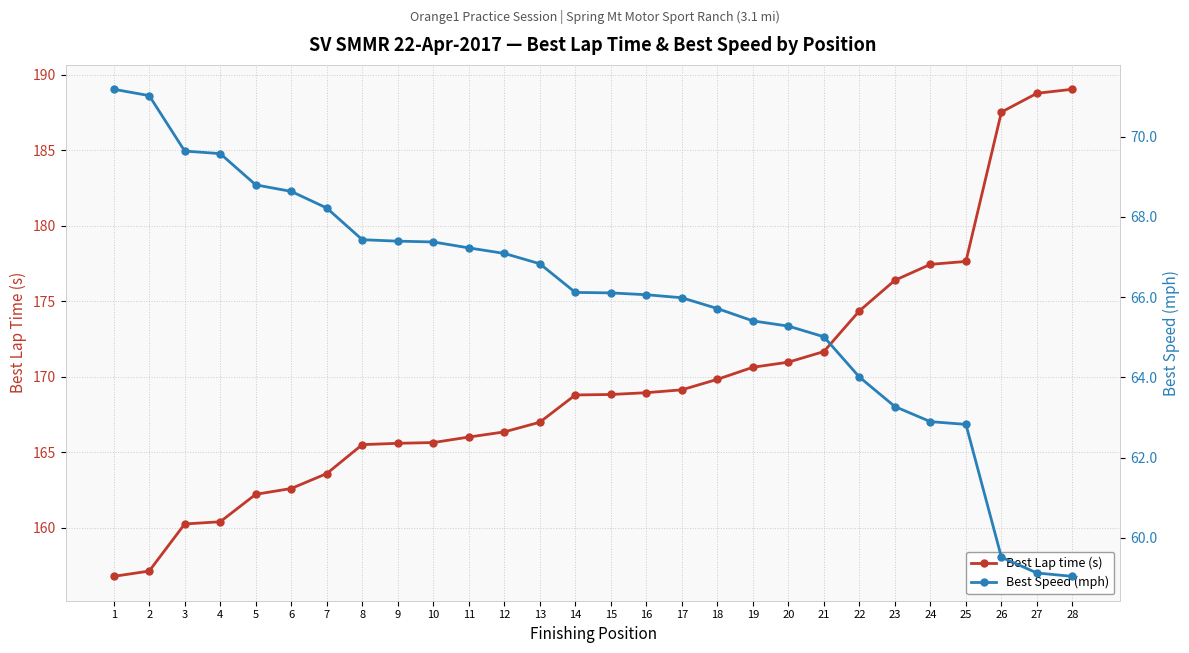

What value does the Best Lap time (s) series have at 16?

168.9